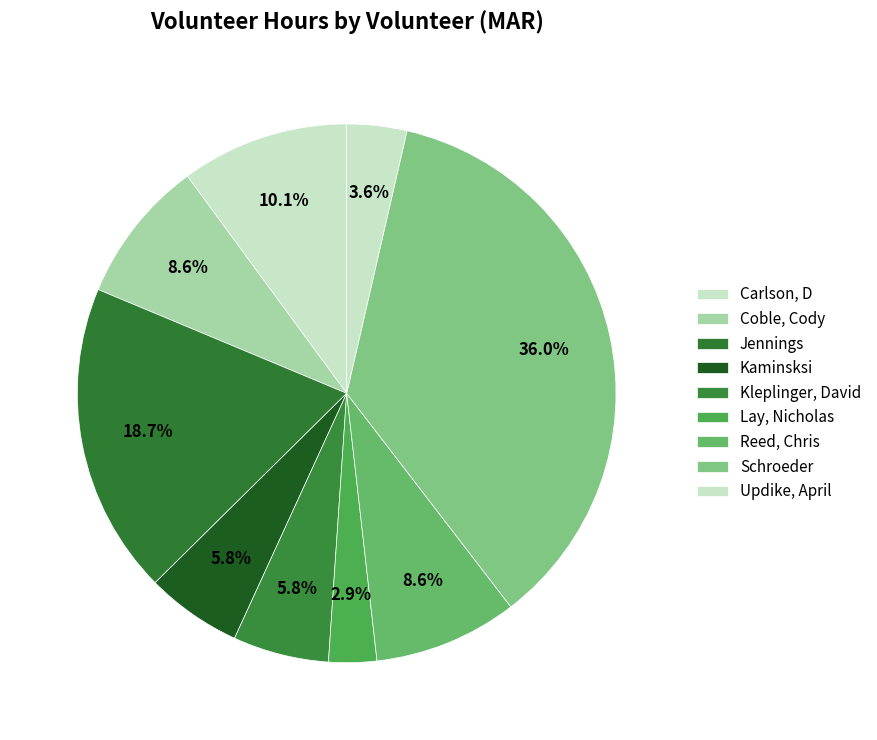

To the nearest percent, what is the combined percentage of Kaminsksi and Coble, Cody?

14%